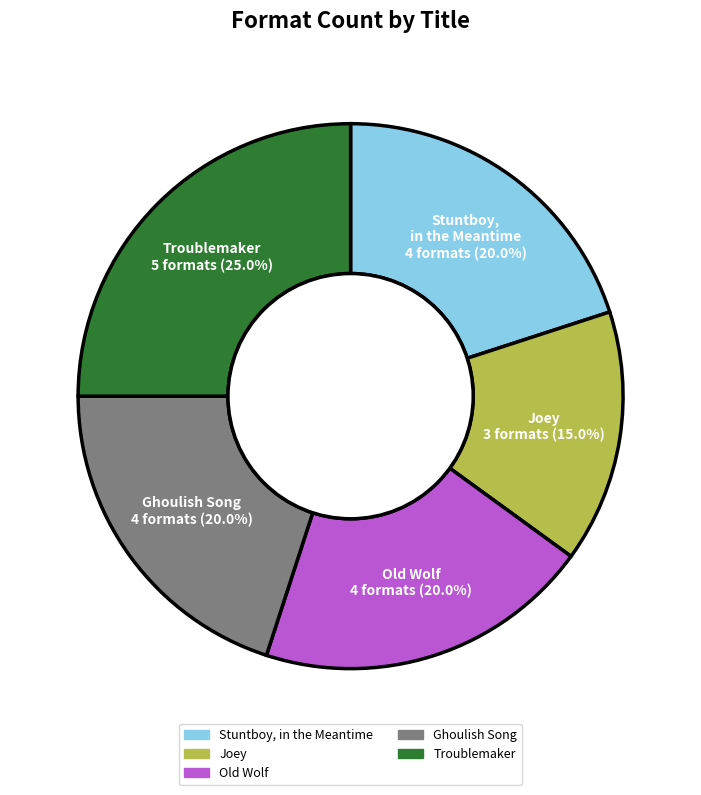

Between Troublemaker and Old Wolf, which is larger?

Troublemaker